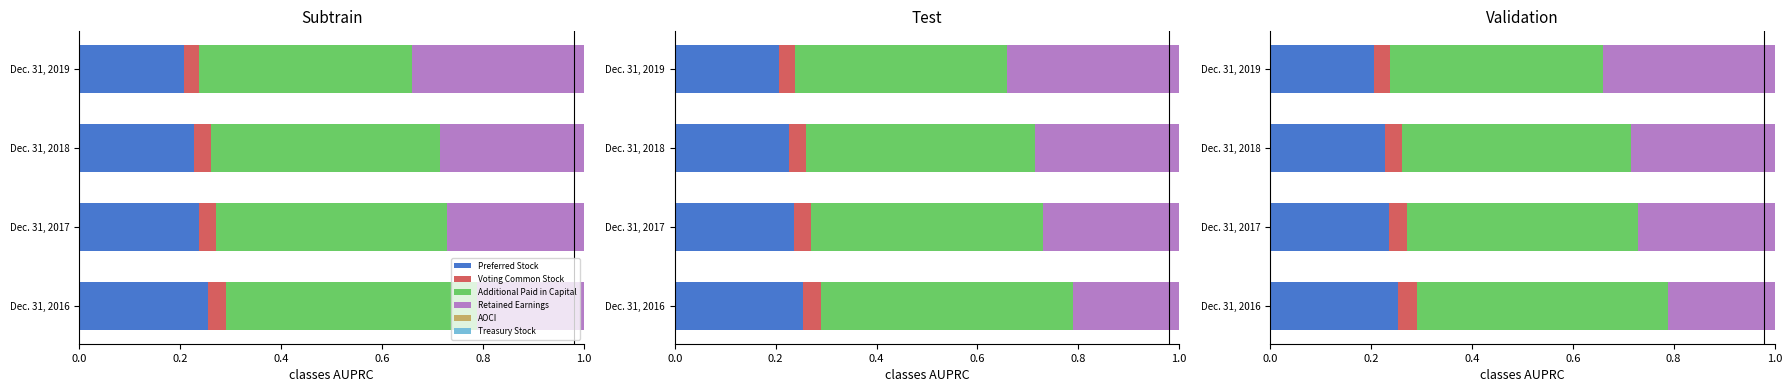

True or false: Voting Common Stock has a value of 0.0 at Dec. 31, 2019.

True